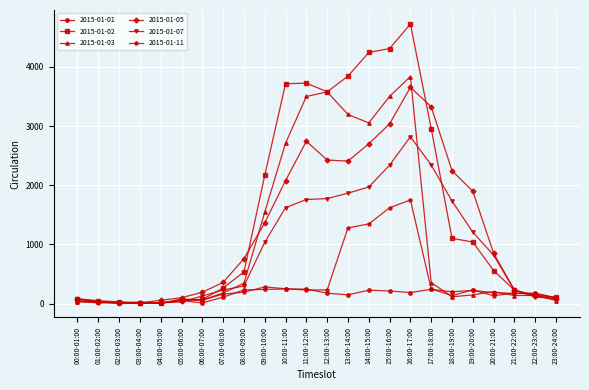

What is the value of the 2015-01-03 point at the 4th from the left?

25